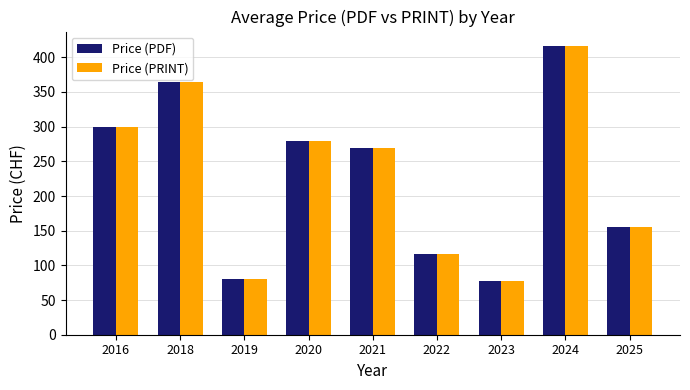

How many values in the Price (PRINT) series exceed 268?

5